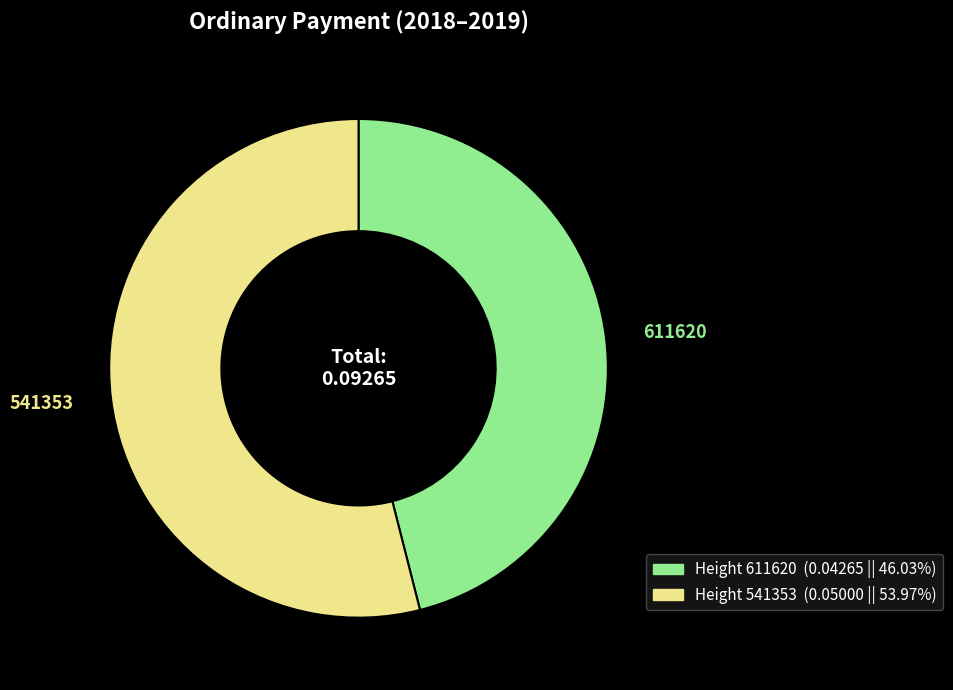

How many slices are in this pie chart?

2